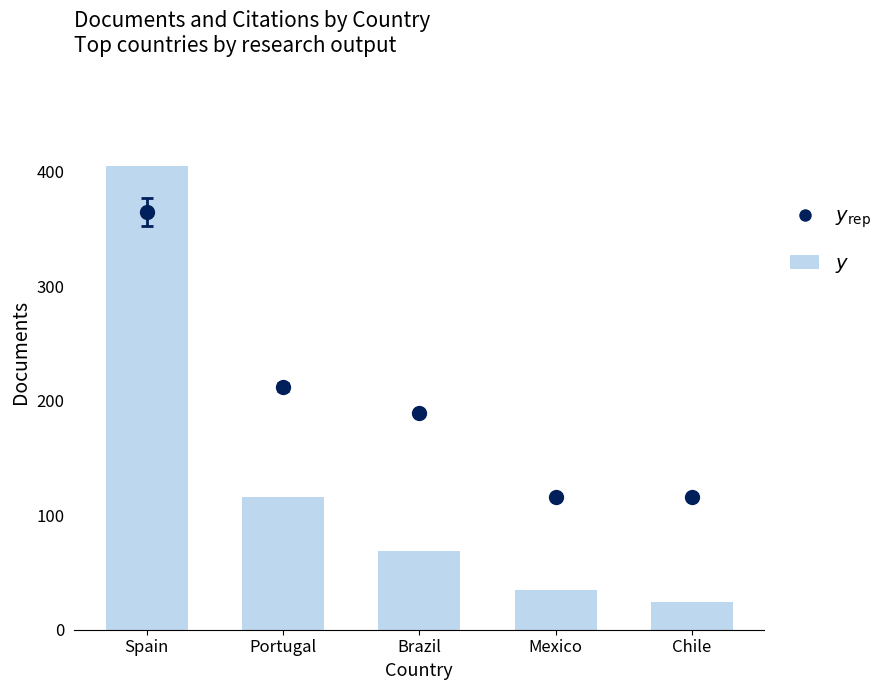

Are the bars horizontal?

No